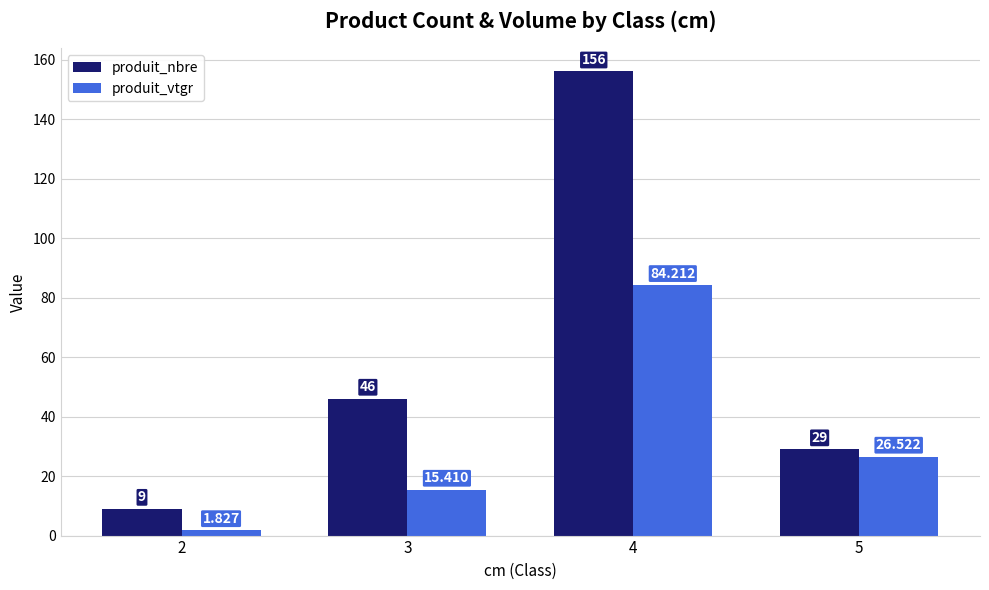

Rank the series at 5 from highest to lowest value.

produit_nbre, produit_vtgr